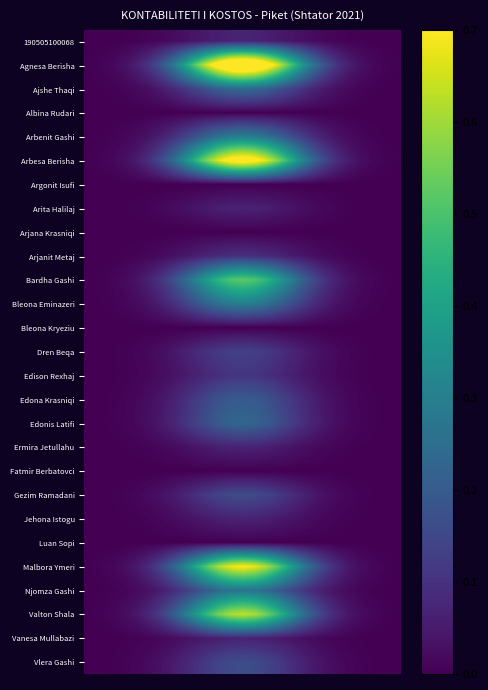

Reading right to left, list all the values displayed in this chart.

190505100068: 0.0	0.0	0.0	0.0	0.0	0.0	0.0	0.0	0.0	0.0	0.1	0.1	0.1	0.1	0.1	0.1	0.1	0.0	0.0	0.0	0.0	0.0	0.0	0.0	0.0	0.0	0.0
Agnesa Berisha: 0.0	0.0	0.0	0.0	0.1	0.1	0.2	0.3	0.4	0.5	0.7	0.8	0.9	0.9	0.9	0.8	0.7	0.5	0.4	0.3	0.2	0.1	0.1	0.0	0.0	0.0	0.0
Ajshe Thaqi: 0.0	0.0	0.0	0.0	0.0	0.0	0.0	0.1	0.1	0.1	0.2	0.2	0.2	0.2	0.2	0.2	0.2	0.1	0.1	0.1	0.0	0.0	0.0	0.0	0.0	0.0	0.0
Albina Rudari: 0.0	0.0	0.0	0.0	0.0	0.0	0.0	0.0	0.0	0.0	0.0	0.0	0.0	0.0	0.0	0.0	0.0	0.0	0.0	0.0	0.0	0.0	0.0	0.0	0.0	0.0	0.0
Arbenit Gashi: 0.0	0.0	0.0	0.0	0.0	0.0	0.1	0.1	0.1	0.2	0.2	0.3	0.3	0.3	0.3	0.3	0.2	0.2	0.1	0.1	0.1	0.0	0.0	0.0	0.0	0.0	0.0
Arbesa Berisha: 0.0	0.0	0.0	0.0	0.1	0.1	0.2	0.2	0.3	0.5	0.6	0.7	0.7	0.8	0.7	0.7	0.6	0.5	0.3	0.2	0.2	0.1	0.1	0.0	0.0	0.0	0.0
Argonit Isufi: 0.0	0.0	0.0	0.0	0.0	0.0	0.0	0.0	0.0	0.0	0.0	0.0	0.0	0.0	0.0	0.0	0.0	0.0	0.0	0.0	0.0	0.0	0.0	0.0	0.0	0.0	0.0
Arita Halilaj: 0.0	0.0	0.0	0.0	0.0	0.0	0.0	0.0	0.0	0.0	0.1	0.1	0.1	0.1	0.1	0.1	0.1	0.0	0.0	0.0	0.0	0.0	0.0	0.0	0.0	0.0	0.0
Arjana Krasniqi: 0.0	0.0	0.0	0.0	0.0	0.0	0.0	0.0	0.0	0.0	0.0	0.0	0.0	0.0	0.0	0.0	0.0	0.0	0.0	0.0	0.0	0.0	0.0	0.0	0.0	0.0	0.0
Arjanit Metaj: 0.0	0.0	0.0	0.0	0.0	0.0	0.0	0.0	0.0	0.1	0.1	0.1	0.1	0.1	0.1	0.1	0.1	0.1	0.0	0.0	0.0	0.0	0.0	0.0	0.0	0.0	0.0
Bardha Gashi: 0.0	0.0	0.0	0.0	0.0	0.1	0.1	0.2	0.2	0.3	0.4	0.5	0.5	0.5	0.5	0.5	0.4	0.3	0.2	0.2	0.1	0.1	0.0	0.0	0.0	0.0	0.0
Bleona Eminazeri: 0.0	0.0	0.0	0.0	0.0	0.0	0.1	0.1	0.1	0.2	0.2	0.3	0.3	0.3	0.3	0.3	0.2	0.2	0.1	0.1	0.1	0.0	0.0	0.0	0.0	0.0	0.0
Bleona Kryeziu: 0.0	0.0	0.0	0.0	0.0	0.0	0.0	0.0	0.0	0.0	0.0	0.0	0.0	0.0	0.0	0.0	0.0	0.0	0.0	0.0	0.0	0.0	0.0	0.0	0.0	0.0	0.0
Dren Beqa: 0.0	0.0	0.0	0.0	0.0	0.0	0.0	0.0	0.1	0.1	0.1	0.1	0.1	0.1	0.1	0.1	0.1	0.1	0.1	0.0	0.0	0.0	0.0	0.0	0.0	0.0	0.0
Edison Rexhaj: 0.0	0.0	0.0	0.0	0.0	0.0	0.0	0.0	0.0	0.1	0.1	0.1	0.1	0.1	0.1	0.1	0.1	0.1	0.0	0.0	0.0	0.0	0.0	0.0	0.0	0.0	0.0
Edona Krasniqi: 0.0	0.0	0.0	0.0	0.0	0.0	0.0	0.1	0.1	0.1	0.2	0.2	0.2	0.2	0.2	0.2	0.2	0.1	0.1	0.1	0.0	0.0	0.0	0.0	0.0	0.0	0.0
Edonis Latifi: 0.0	0.0	0.0	0.0	0.0	0.0	0.0	0.1	0.1	0.1	0.2	0.2	0.2	0.2	0.2	0.2	0.2	0.1	0.1	0.1	0.0	0.0	0.0	0.0	0.0	0.0	0.0
Ermira Jetullahu: 0.0	0.0	0.0	0.0	0.0	0.0	0.0	0.0	0.0	0.0	0.1	0.1	0.1	0.1	0.1	0.1	0.1	0.0	0.0	0.0	0.0	0.0	0.0	0.0	0.0	0.0	0.0
Fatmir Berbatovci: 0.0	0.0	0.0	0.0	0.0	0.0	0.0	0.0	0.0	0.0	0.0	0.0	0.0	0.0	0.0	0.0	0.0	0.0	0.0	0.0	0.0	0.0	0.0	0.0	0.0	0.0	0.0
Gezim Ramadani: 0.0	0.0	0.0	0.0	0.0	0.0	0.0	0.0	0.1	0.1	0.1	0.1	0.2	0.2	0.2	0.1	0.1	0.1	0.1	0.0	0.0	0.0	0.0	0.0	0.0	0.0	0.0
Jehona Istogu: 0.0	0.0	0.0	0.0	0.0	0.0	0.0	0.0	0.0	0.0	0.1	0.1	0.1	0.1	0.1	0.1	0.1	0.0	0.0	0.0	0.0	0.0	0.0	0.0	0.0	0.0	0.0
Luan Sopi: 0.0	0.0	0.0	0.0	0.0	0.0	0.0	0.0	0.0	0.0	0.0	0.0	0.0	0.0	0.0	0.0	0.0	0.0	0.0	0.0	0.0	0.0	0.0	0.0	0.0	0.0	0.0
Malbora Ymeri: 0.0	0.0	0.0	0.0	0.0	0.1	0.1	0.2	0.3	0.4	0.5	0.6	0.7	0.7	0.7	0.6	0.5	0.4	0.3	0.2	0.1	0.1	0.0	0.0	0.0	0.0	0.0
Njomza Gashi: 0.0	0.0	0.0	0.0	0.0	0.0	0.1	0.1	0.1	0.2	0.2	0.2	0.3	0.3	0.3	0.2	0.2	0.2	0.1	0.1	0.1	0.0	0.0	0.0	0.0	0.0	0.0
Valton Shala: 0.0	0.0	0.0	0.0	0.0	0.1	0.1	0.2	0.3	0.4	0.5	0.6	0.6	0.6	0.6	0.6	0.5	0.4	0.3	0.2	0.1	0.1	0.0	0.0	0.0	0.0	0.0
Vanesa Mullabazi: 0.0	0.0	0.0	0.0	0.0	0.0	0.0	0.0	0.0	0.0	0.1	0.1	0.1	0.1	0.1	0.1	0.1	0.0	0.0	0.0	0.0	0.0	0.0	0.0	0.0	0.0	0.0
Vlera Gashi: 0.0	0.0	0.0	0.0	0.0	0.0	0.0	0.0	0.1	0.1	0.1	0.1	0.2	0.2	0.2	0.1	0.1	0.1	0.1	0.0	0.0	0.0	0.0	0.0	0.0	0.0	0.0